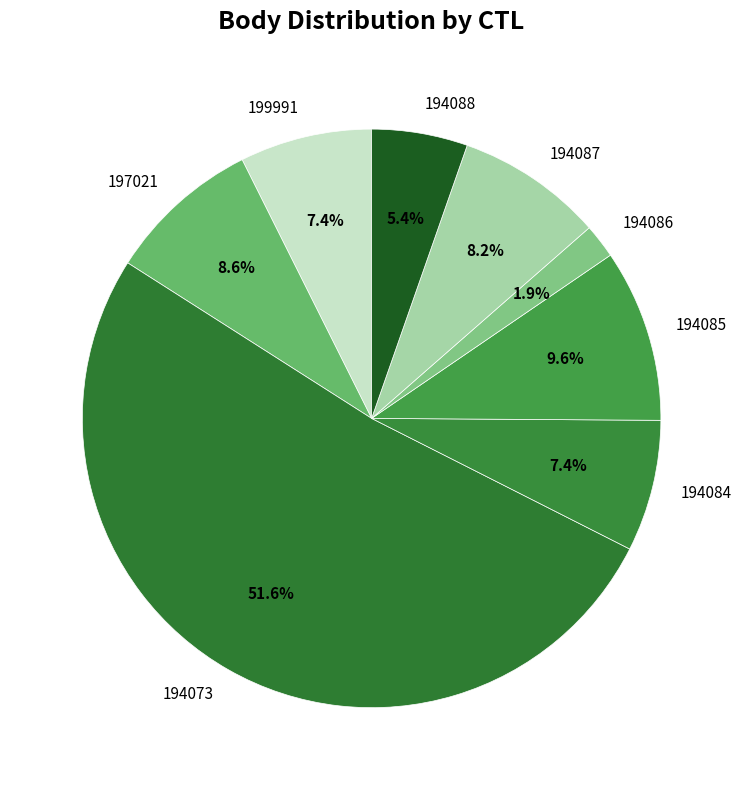

Does 194085 represent more than half of the total?

No